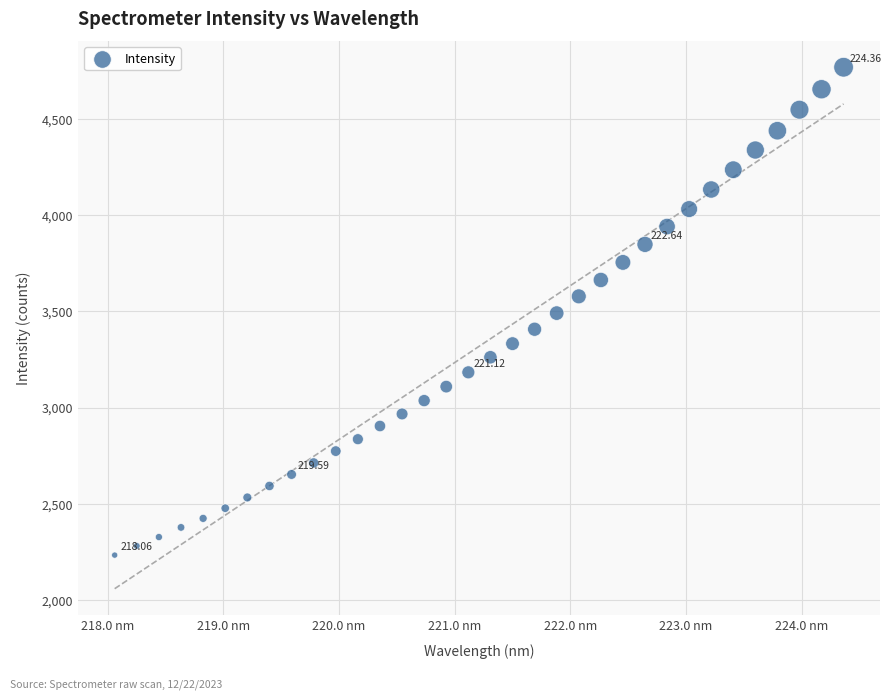

What is the range of Y values (max minus min)?

2536.5